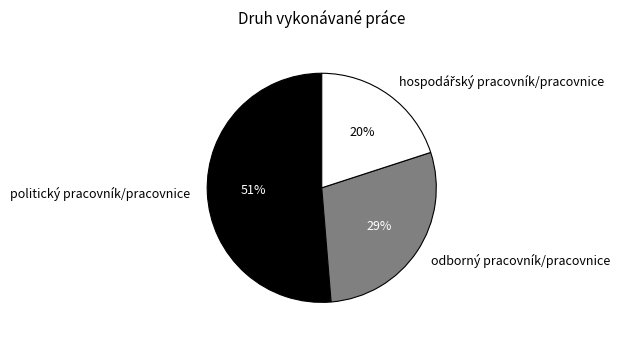

Is it true that odborný pracovník/pracovnice is 29% of the pie?

True